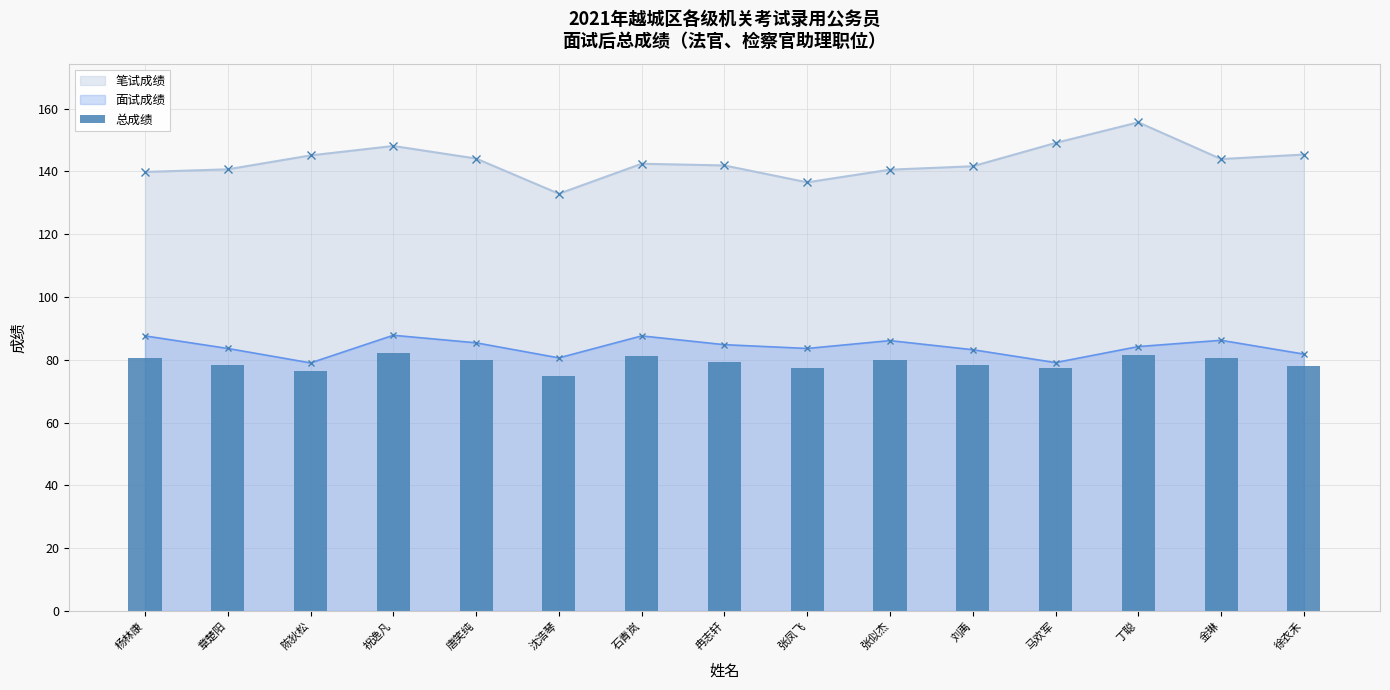

What is the value of the 5th bar from the left?

80.1